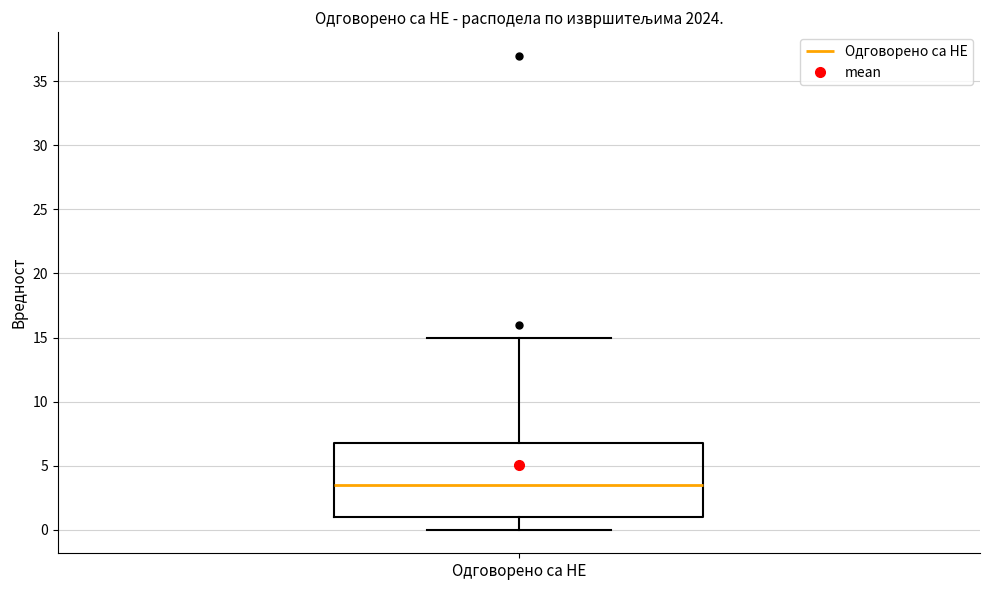

Read this box plot against the y-axis: the position of the median line, the range covered by the box, and the ends of both whiskers. The values are not printed on the chart, so give them approximately, as read against the axis.

median 3.5, box 1.0 to 7.0, whiskers 0.0 to 15.0